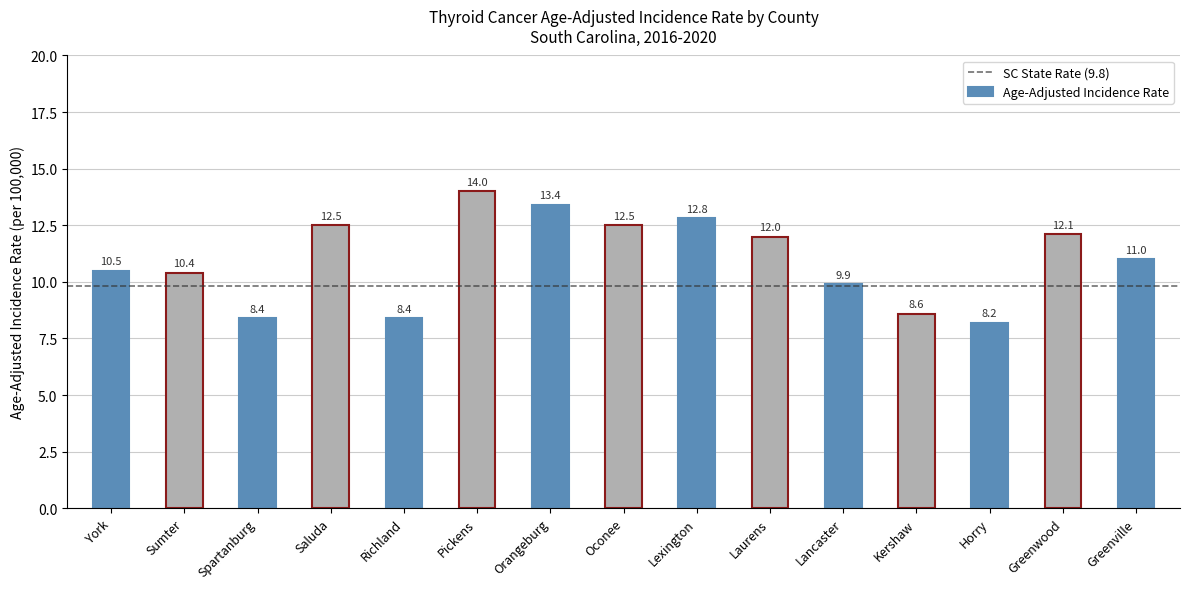

Reading left to right, list all the values displayed in this chart.

York=10.5	Sumter=10.4	Spartanburg=8.4	Saluda=12.5	Richland=8.4	Pickens=14.0	Orangeburg=13.4	Oconee=12.5	Lexington=12.8	Laurens=12.0	Lancaster=9.9	Kershaw=8.6	Horry=8.2	Greenwood=12.1	Greenville=11.0